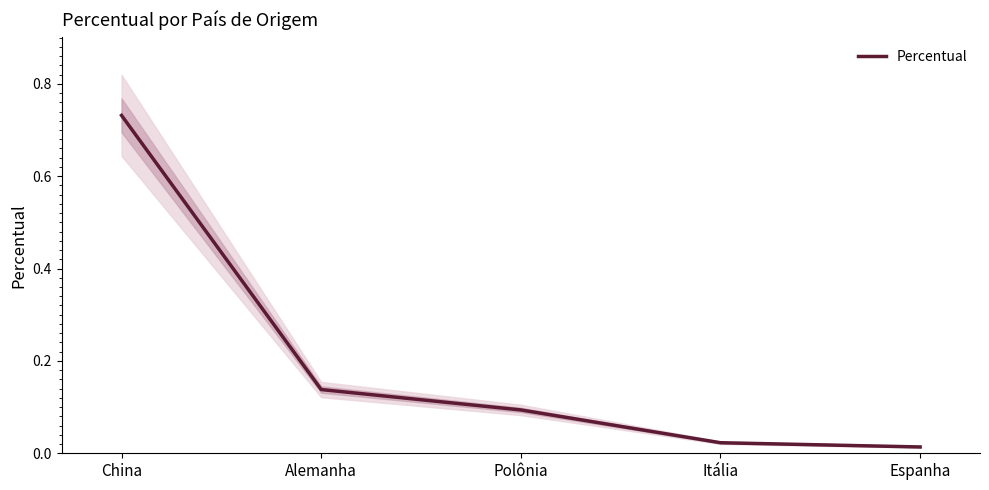

List the labels in order of value, largest first.

China, Alemanha, Polônia, Itália, Espanha